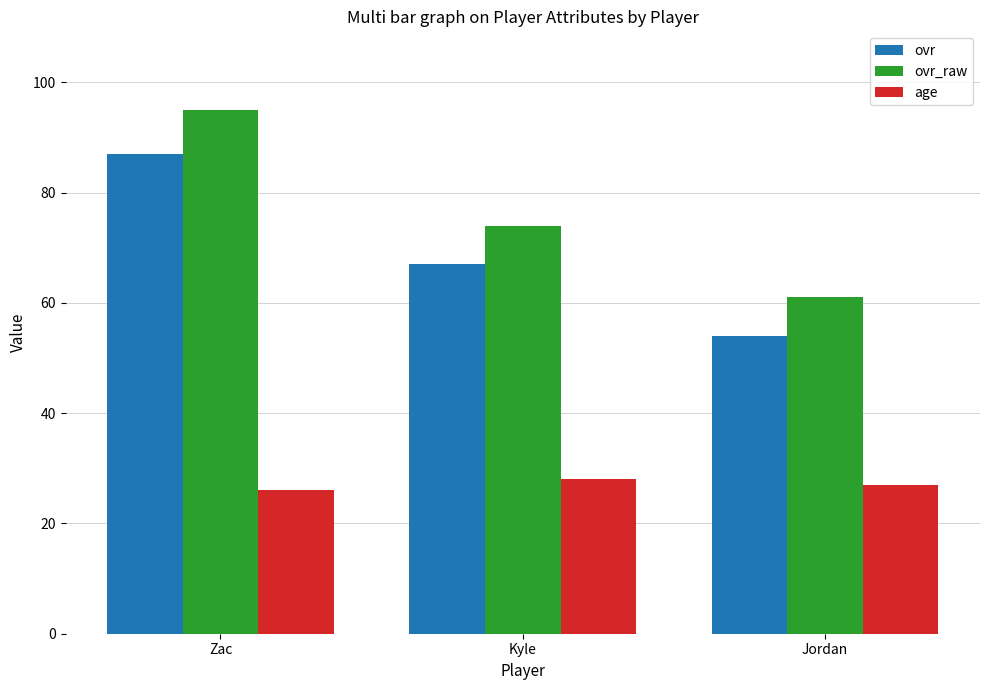

Reading left to right, list all the values displayed in this chart.

ovr: 87	67	54
ovr_raw: 95	74	61
age: 26	28	27